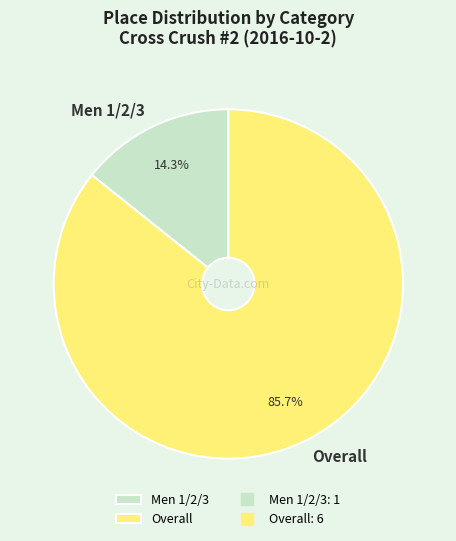

How many segments does this pie chart have?

2